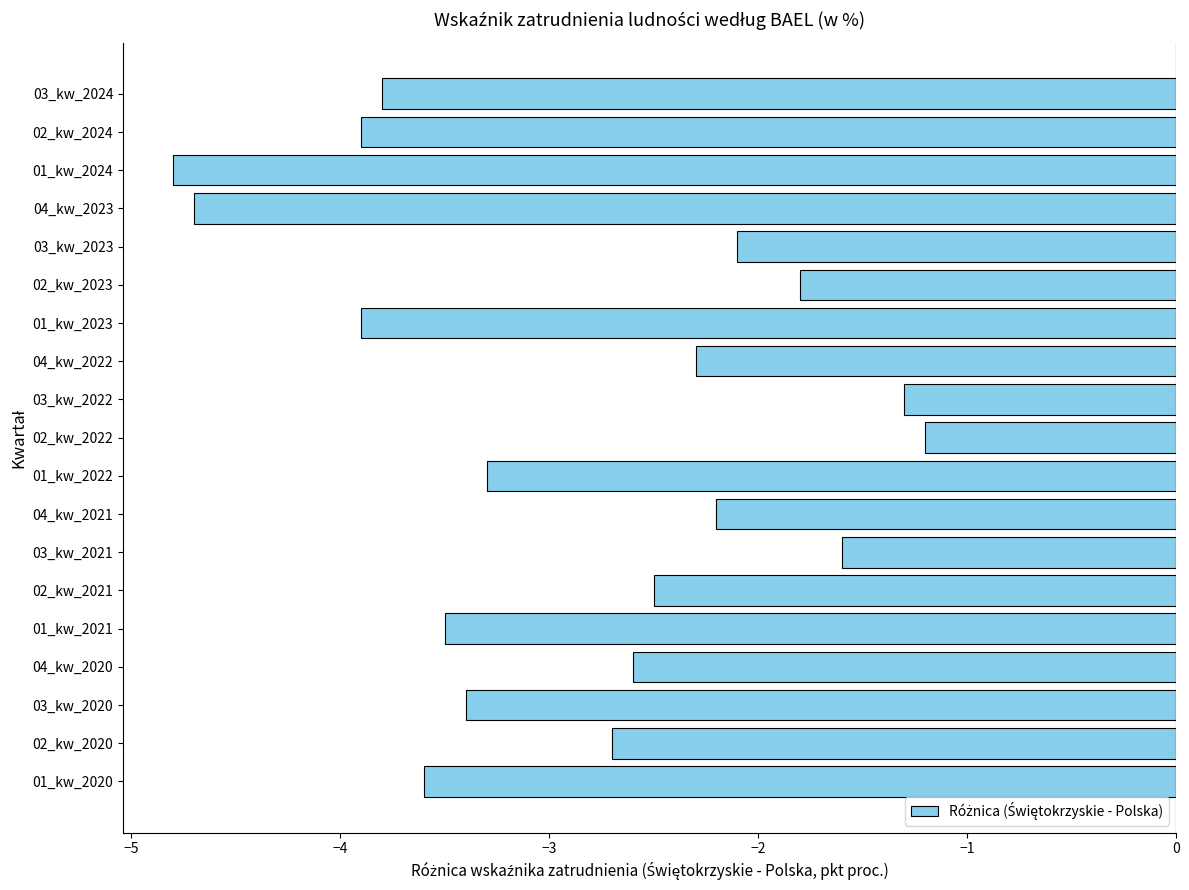

True or false: the data shows -3.5 at 01_kw_2021.

True